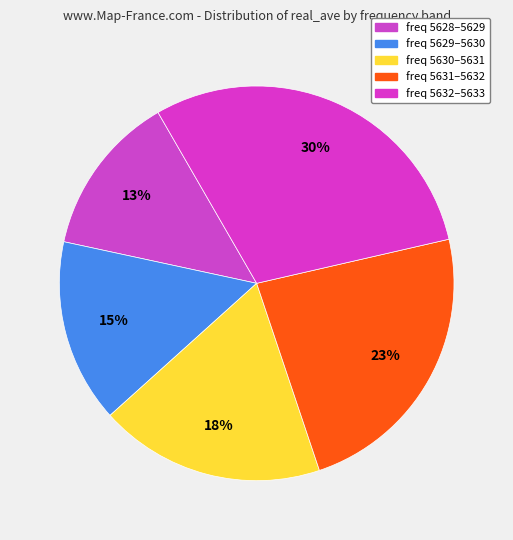

Which category has the smallest portion of the pie?

freq 5628-5629